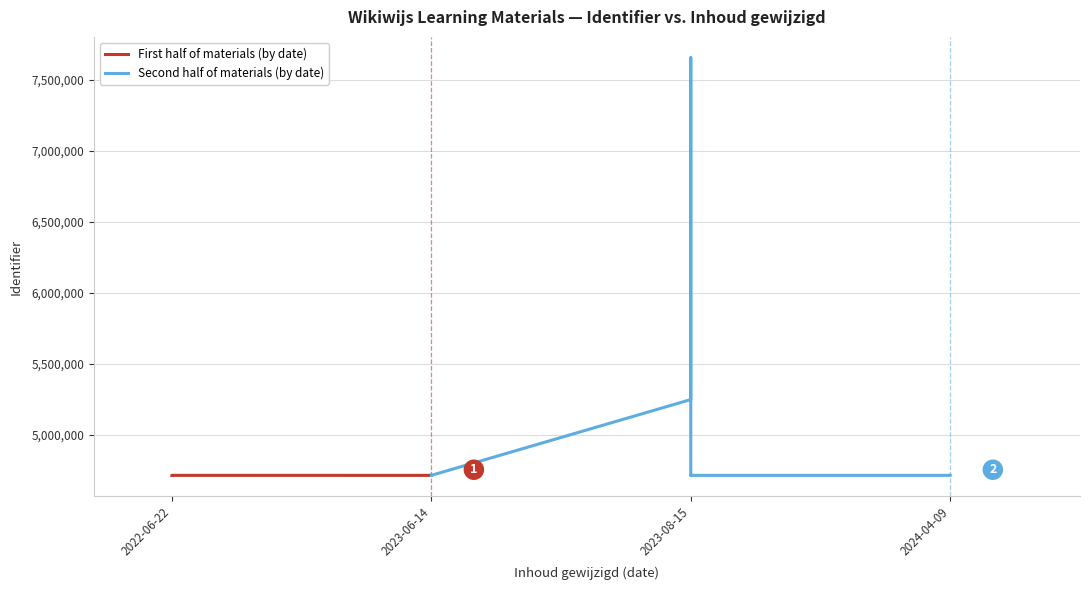

Is it true that Second half of materials (by date) equals 2557250 at 2022-06-22?

False